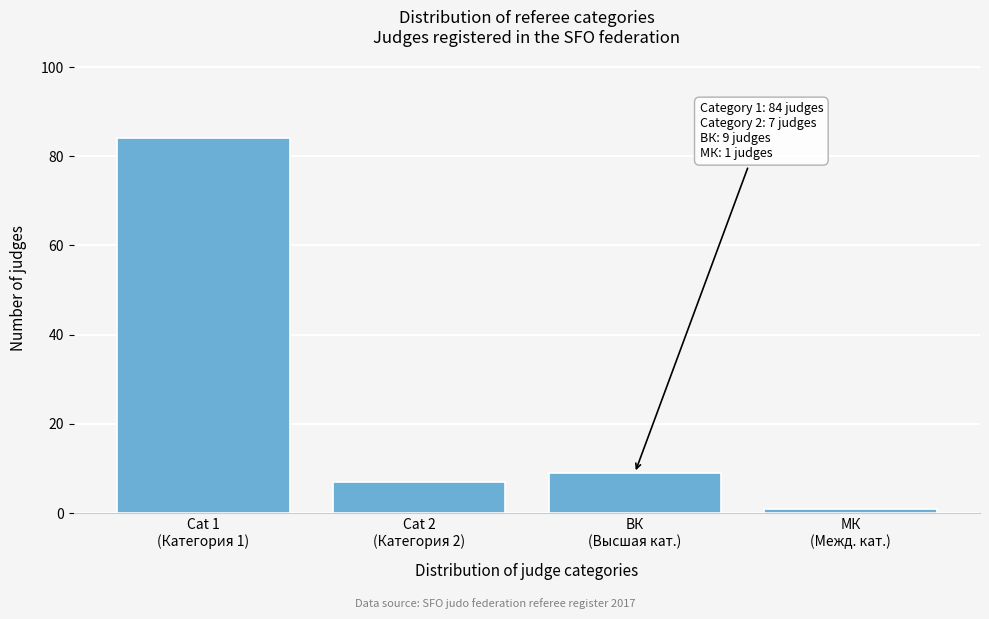

Reading left to right, extract all data points from this chart.

84	7	9	1